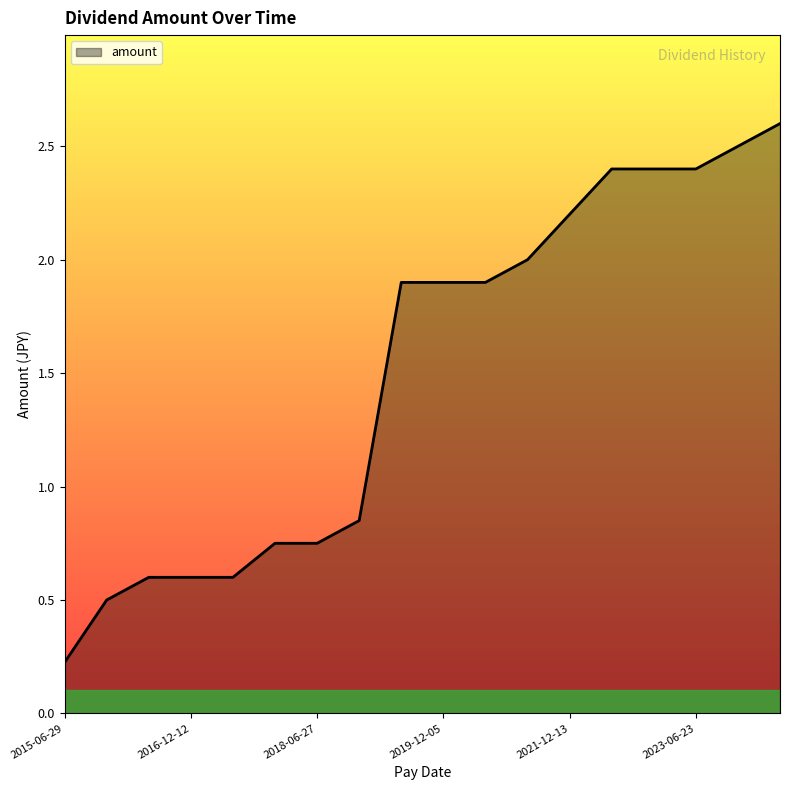

How many lines are shown in the chart?

1